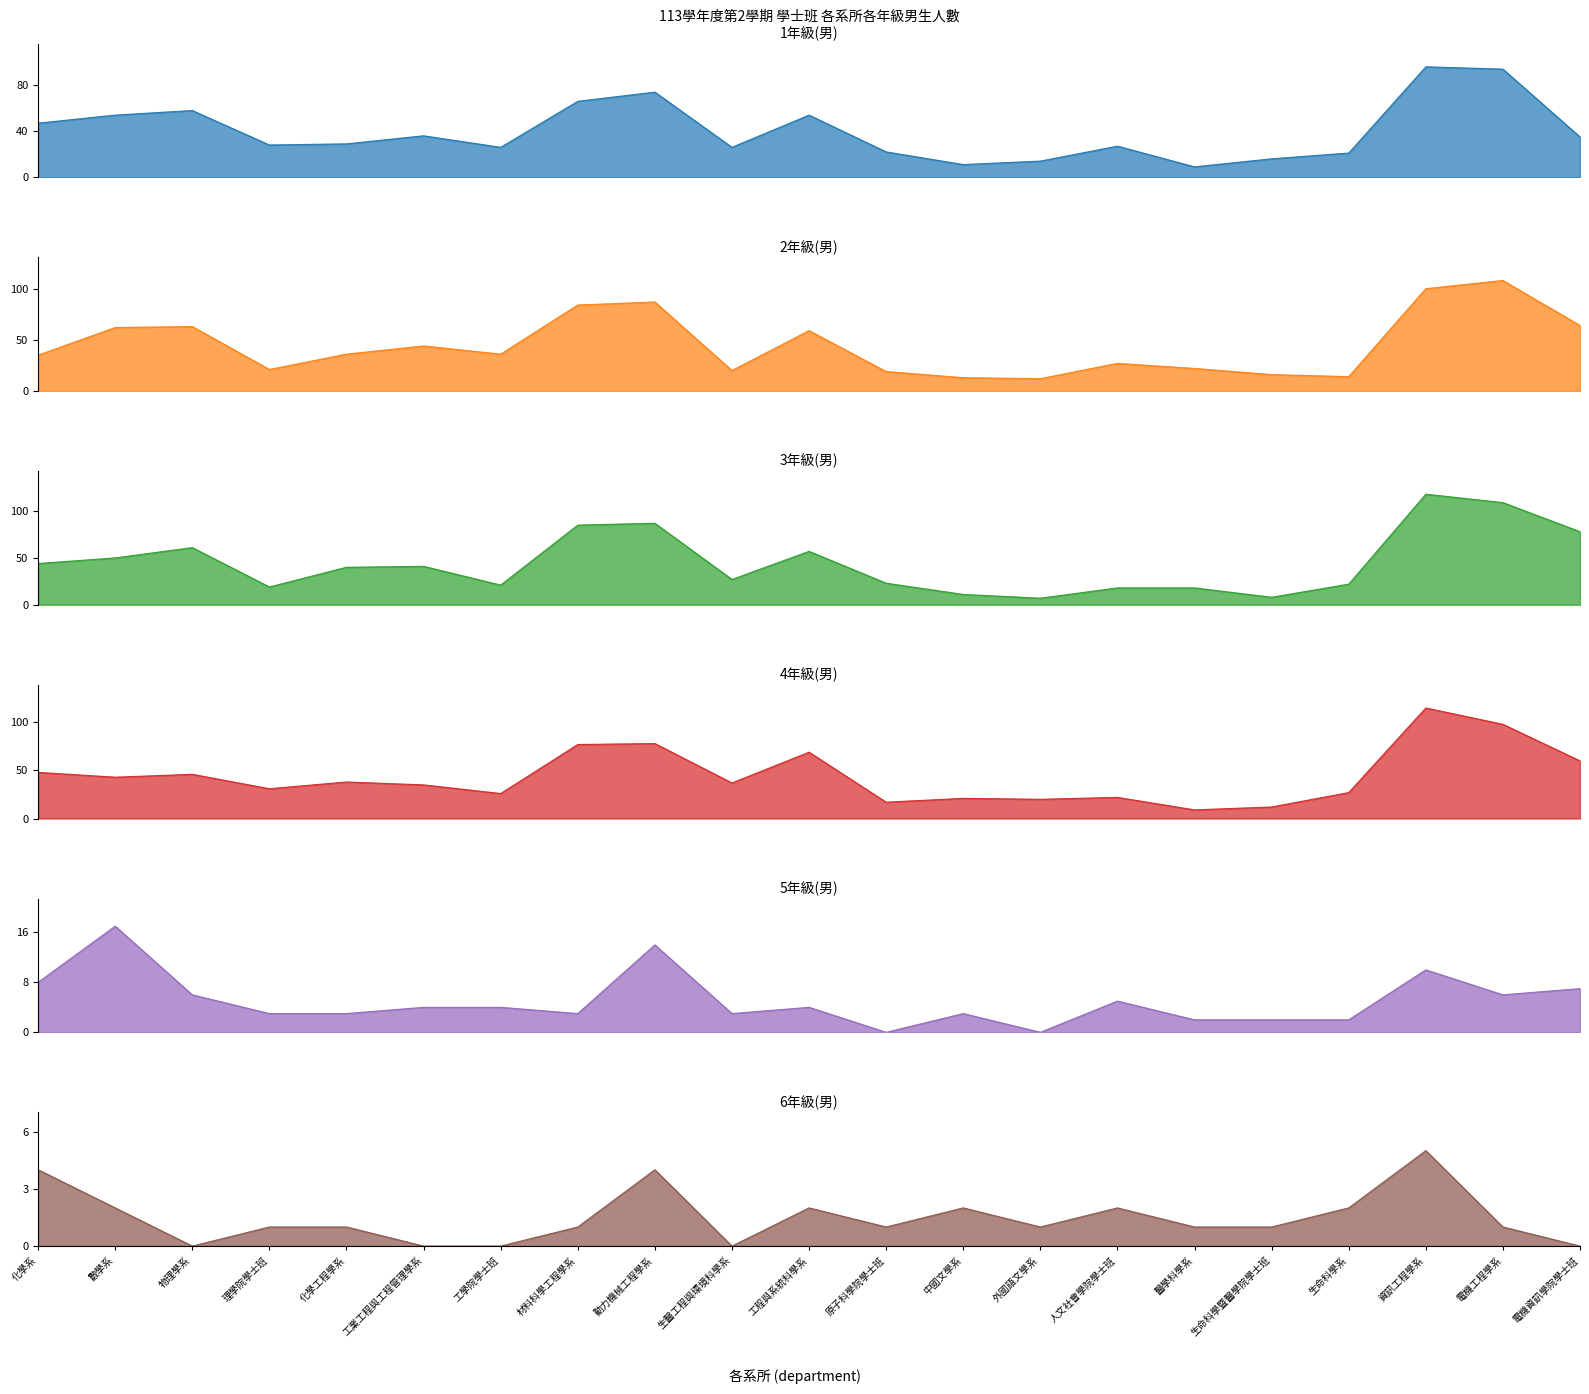

What is the value of the 3年級(男) point at the 18th from the left?

22